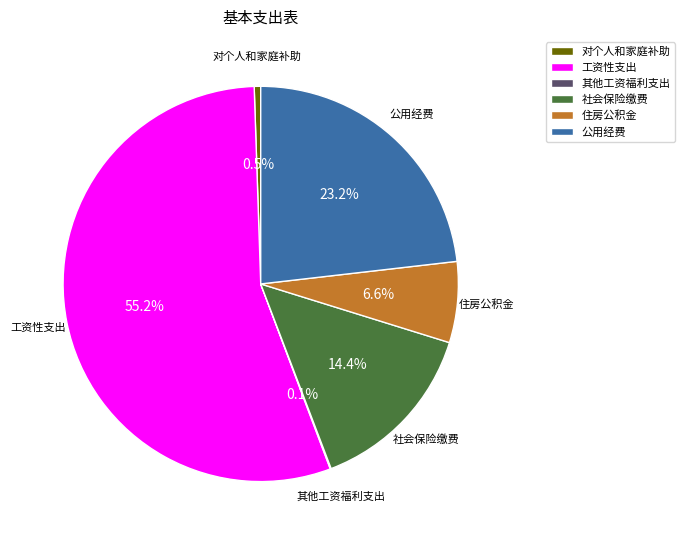

Which has a higher value, 社会保险缴费 or 住房公积金?

社会保险缴费